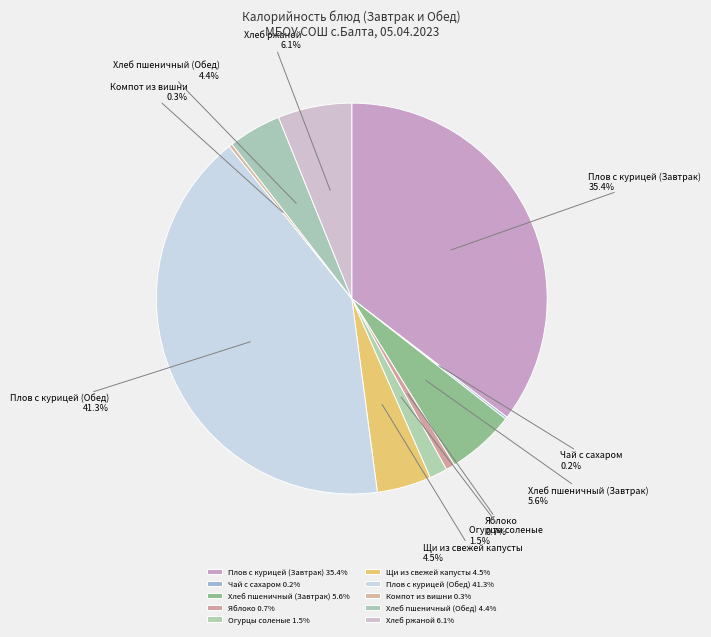

What percentage do Плов с курицей (Завтрак) and Хлеб пшеничный (Обед) together represent?

39.8%